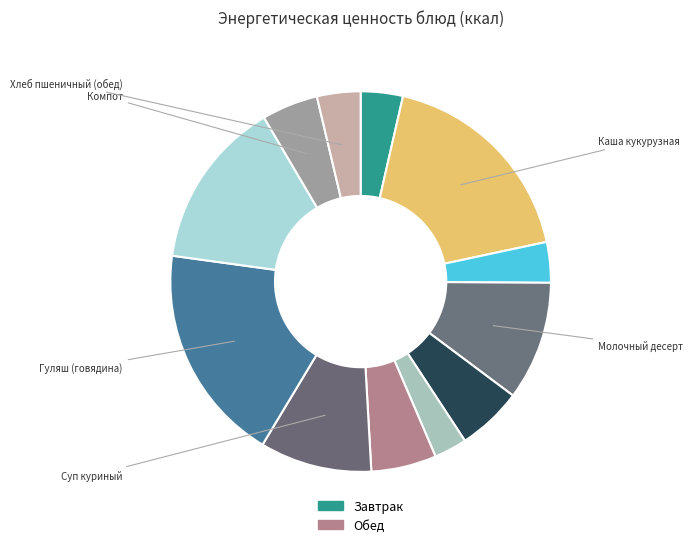

Is there any slice that represents more than half of the pie?

No